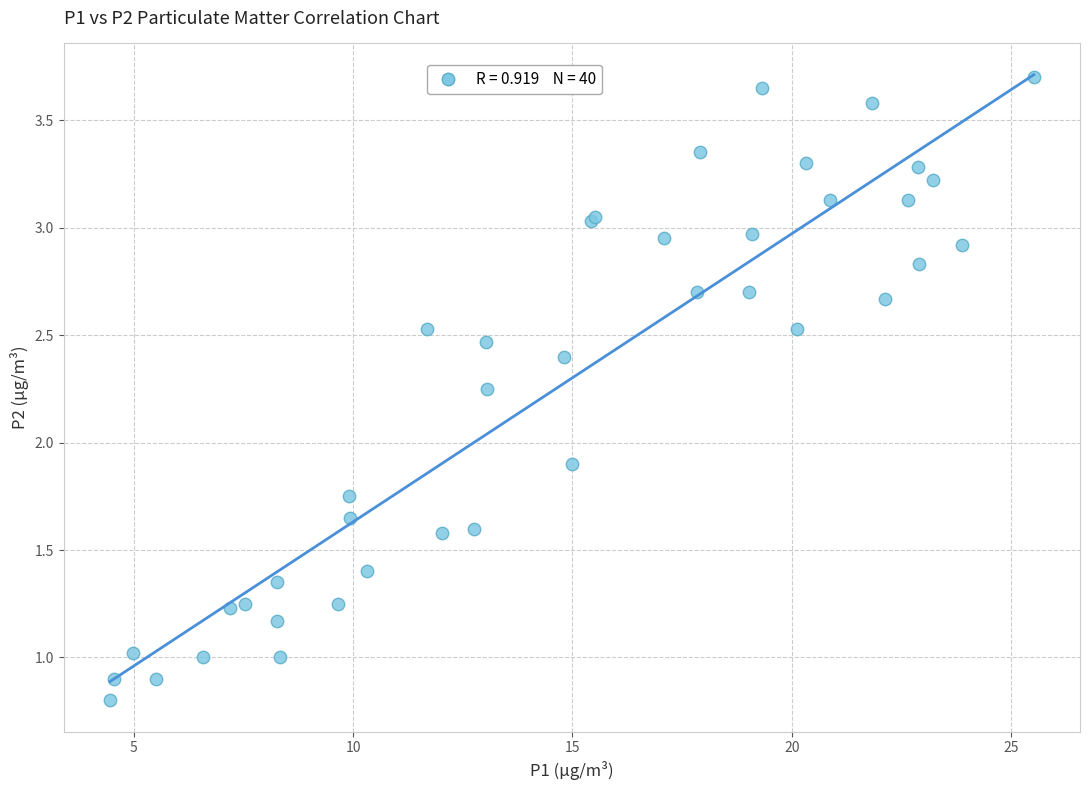

What Y value in the scatter plot is closest to 2?

1.9